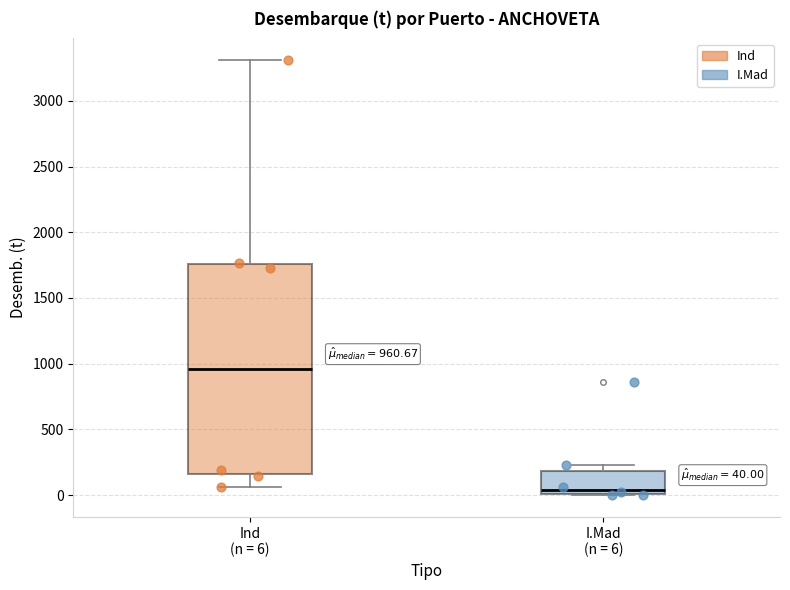

Comparing the boxes themselves (not the whiskers), which one is the tallest?

Ind (n = 6)